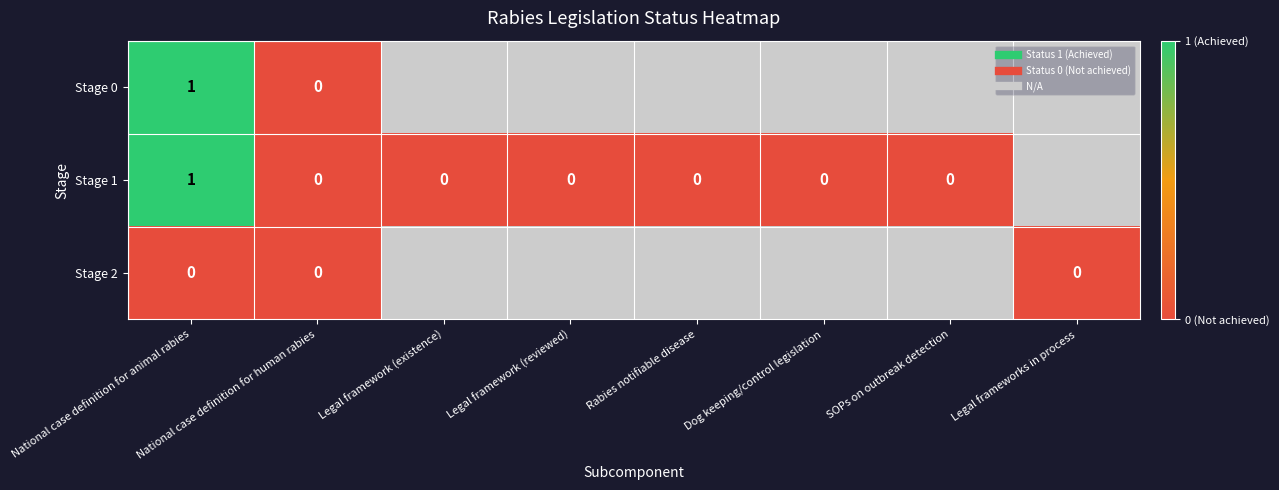

Which category has the highest value across all series?

National case definition for animal rabies